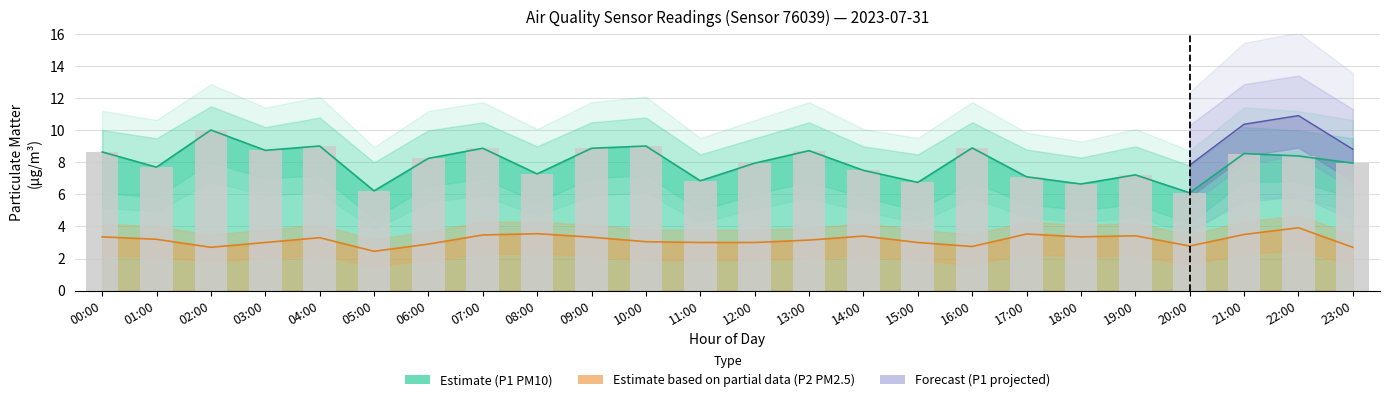

The P1 series shows 8.0 at 23:00. True or false?

True